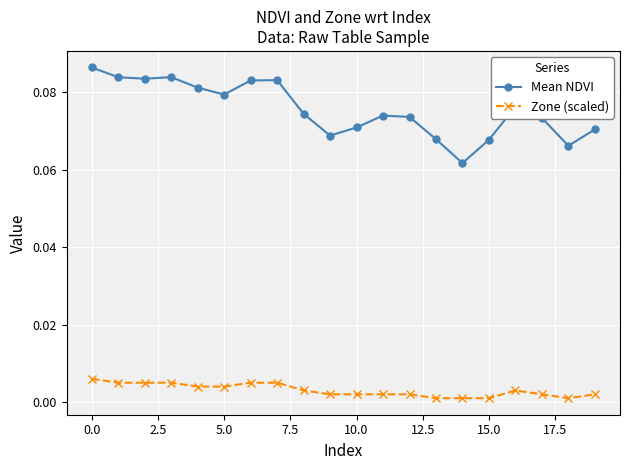

True or false: Mean NDVI and Zone (scaled) cross at least once.

False